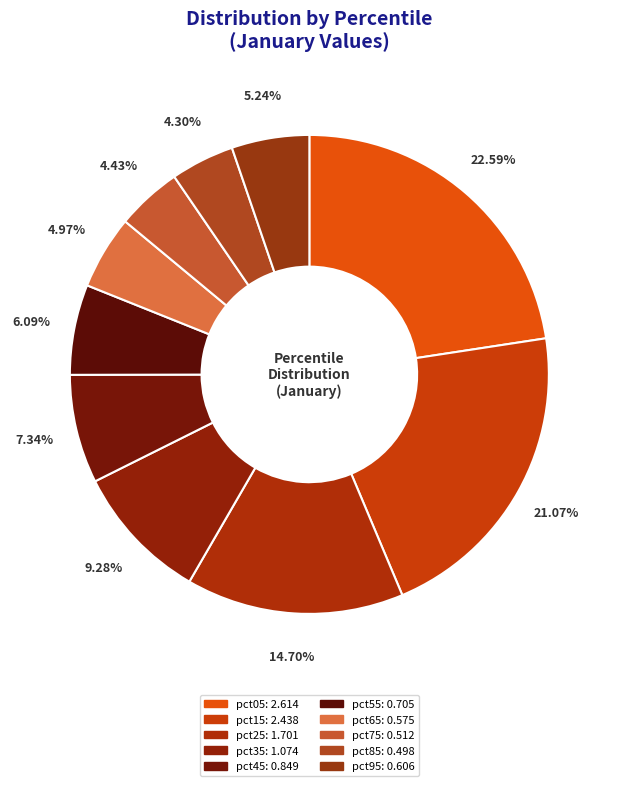

Which has a higher value, pct75 or pct45?

pct45